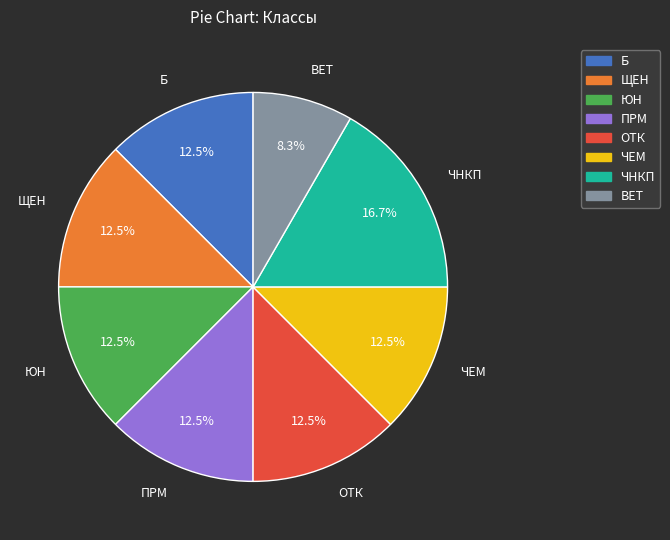

Is there a majority slice in this chart?

No